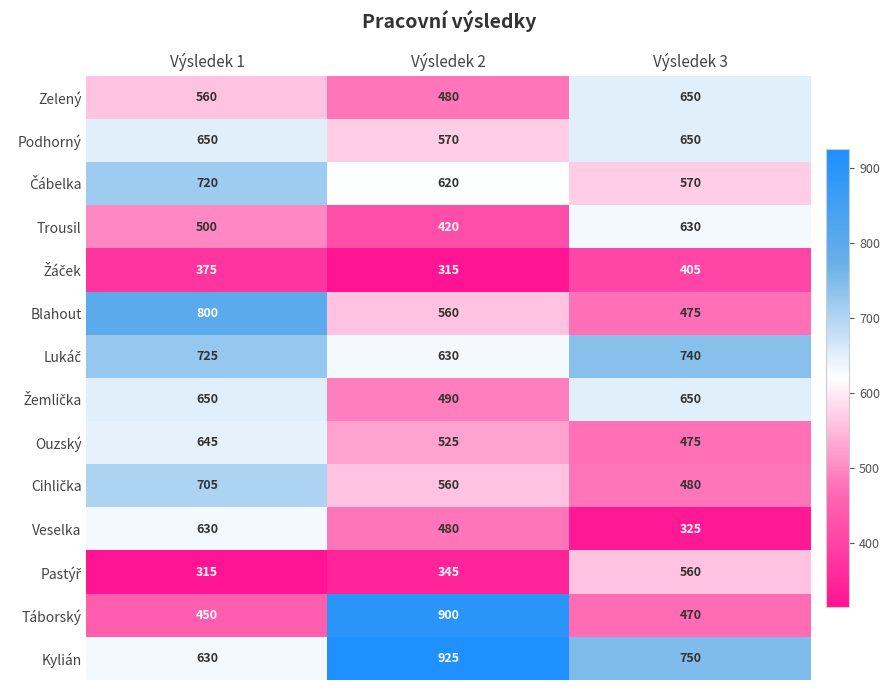

What is the total value across all series at Výsledek 3?

7830